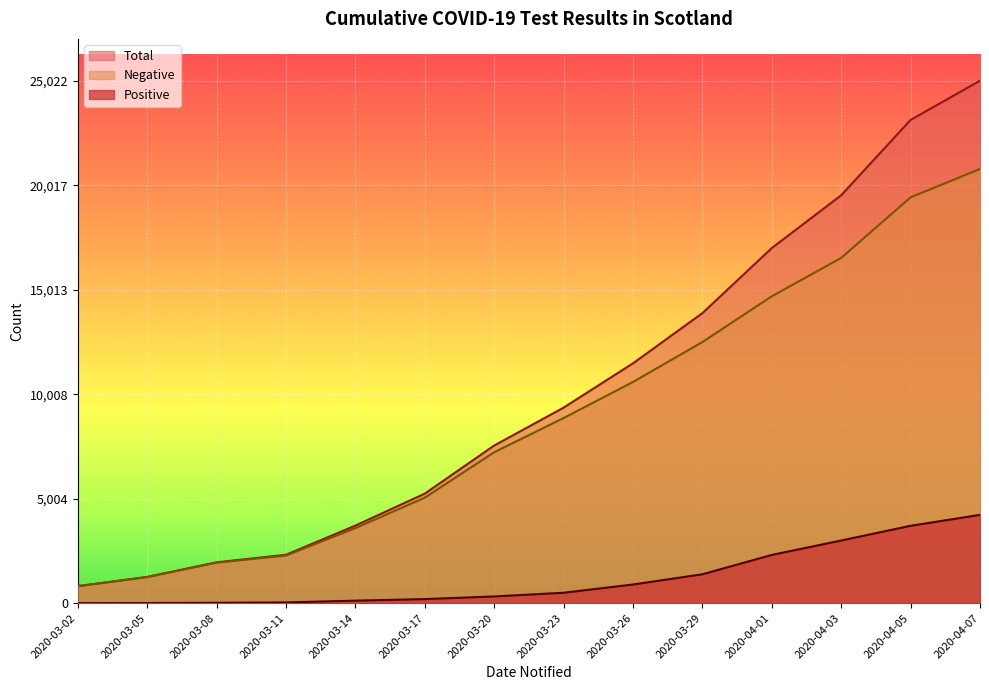

True or false: Total and Positive cross at least once.

False